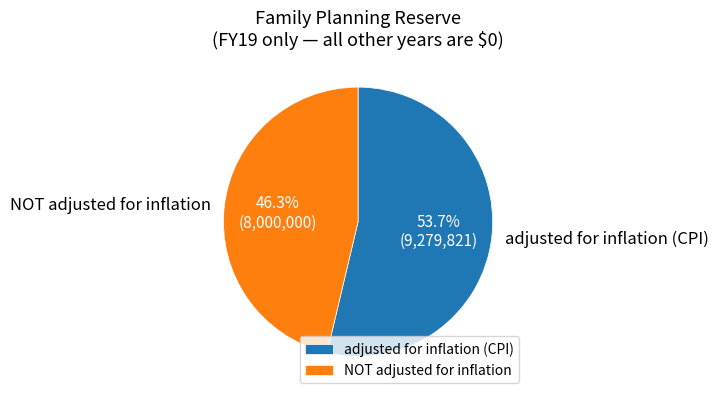

Is there a majority slice in this chart?

Yes